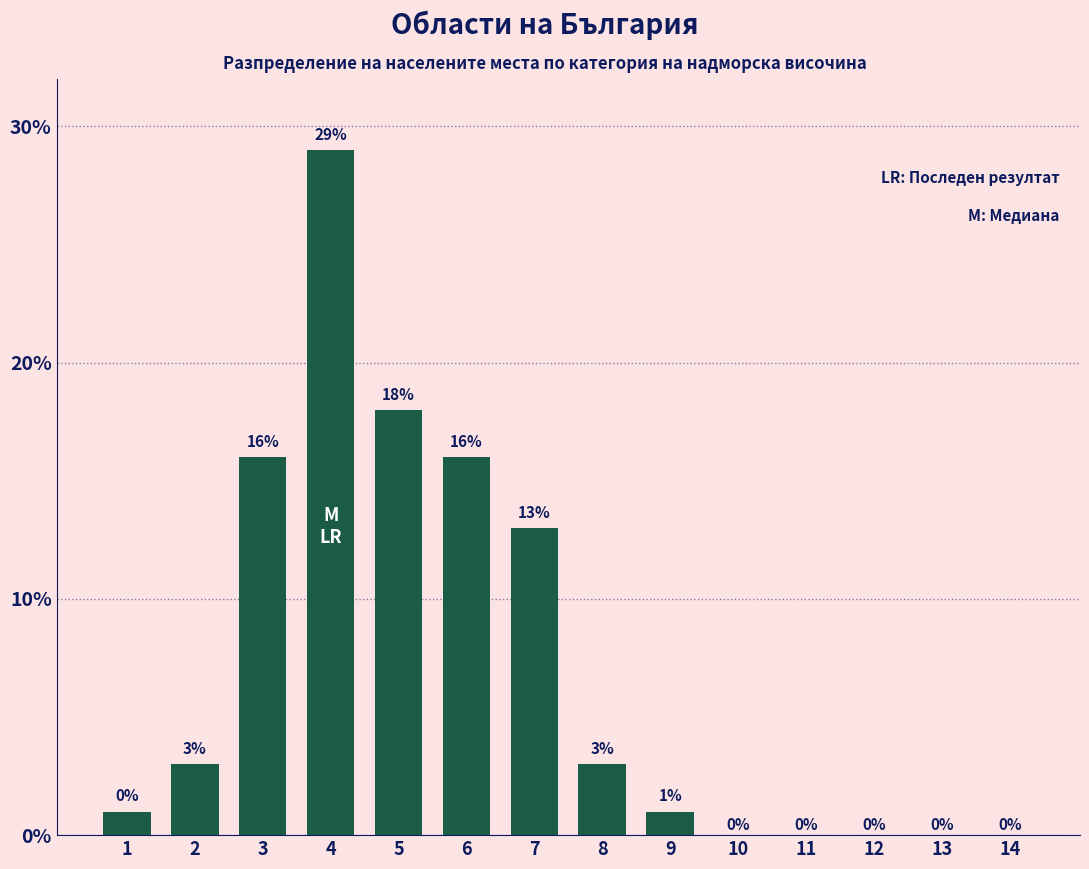

Where is the data nearest to the value 14?

7